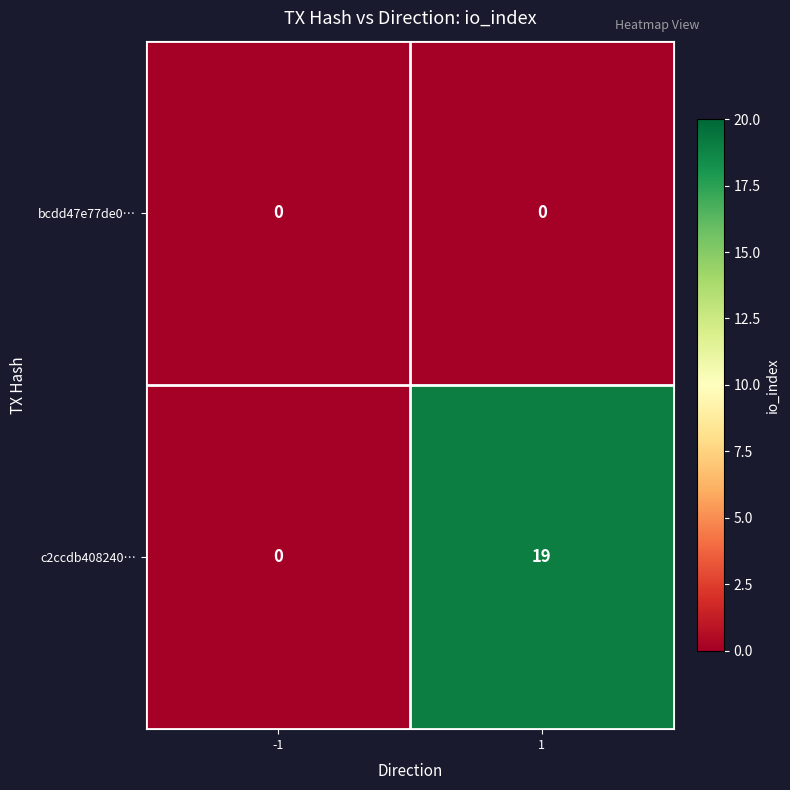

What is the sum of all c2ccdb408240… values?

19